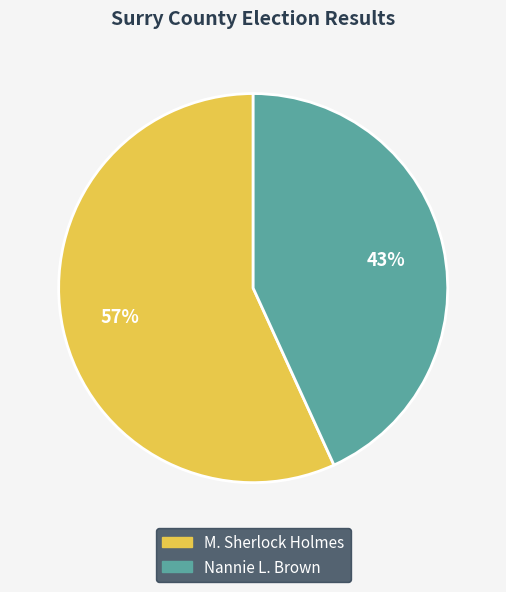

Is there any slice that represents more than half of the pie?

Yes